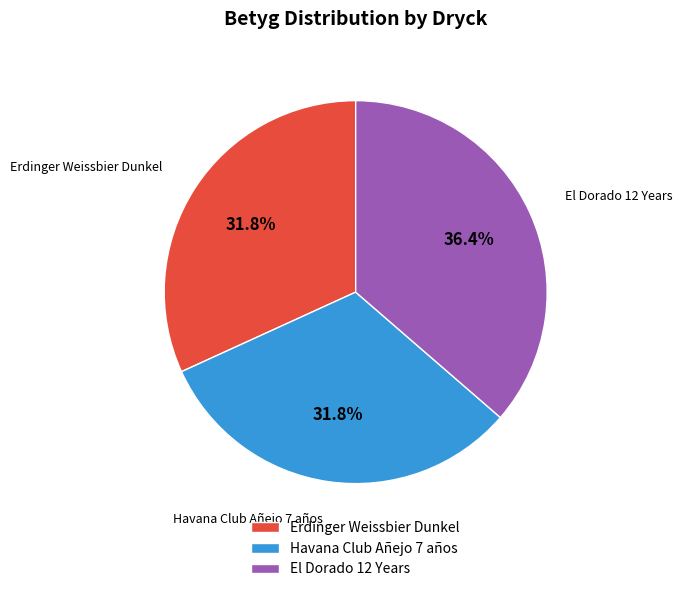

How many segments does this pie chart have?

3